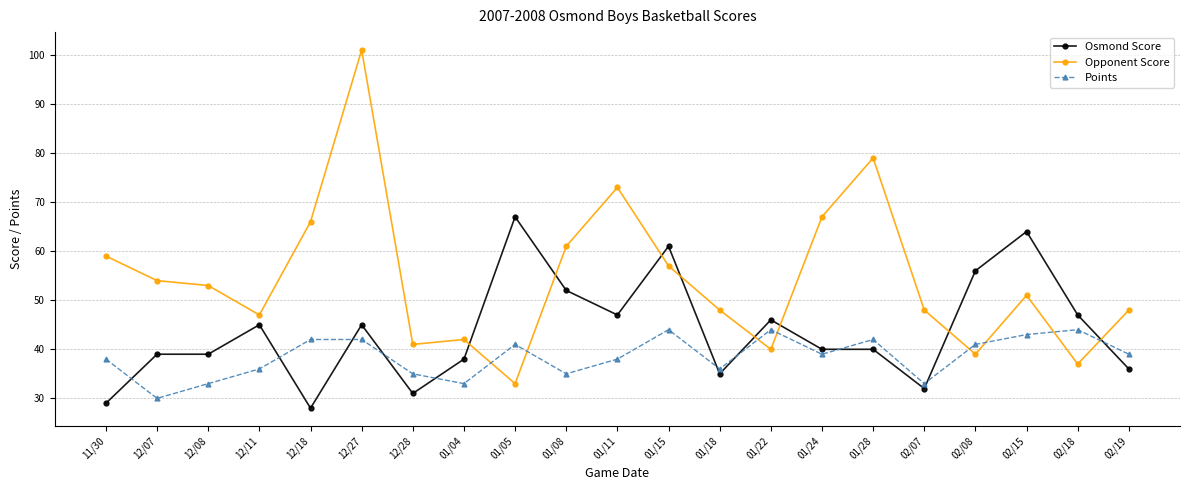

Which series has the largest range (max minus min)?

Opponent Score